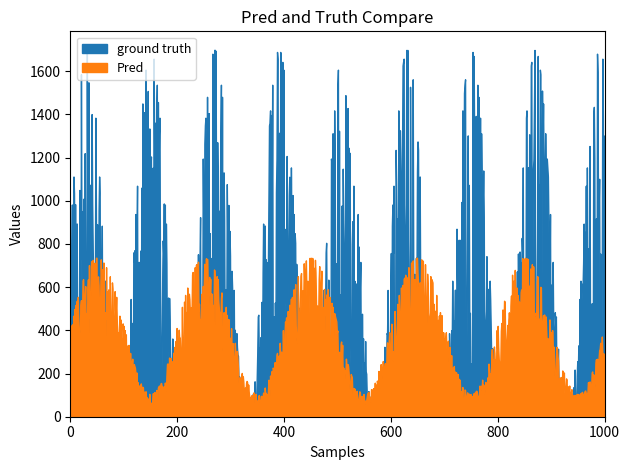

True or false: ground truth and Pred cross at least once.

False